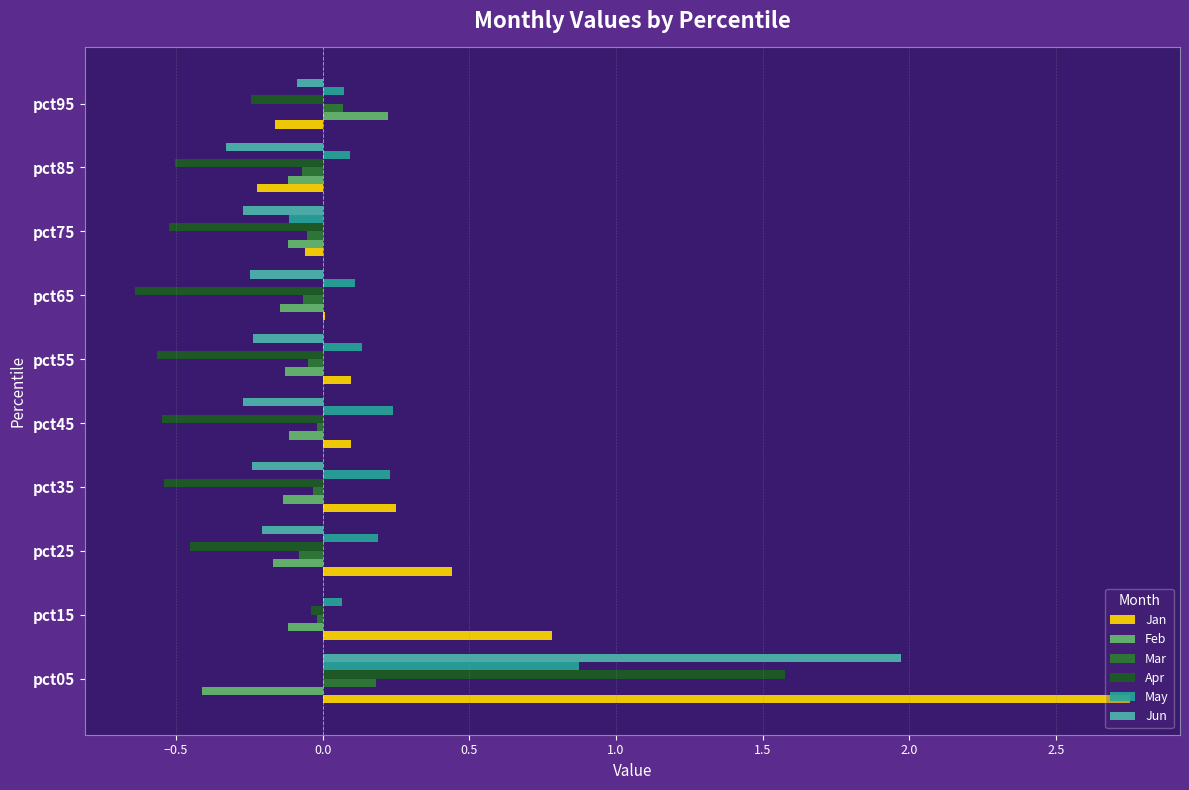

The Jun series shows -0.3 at pct75. True or false?

True